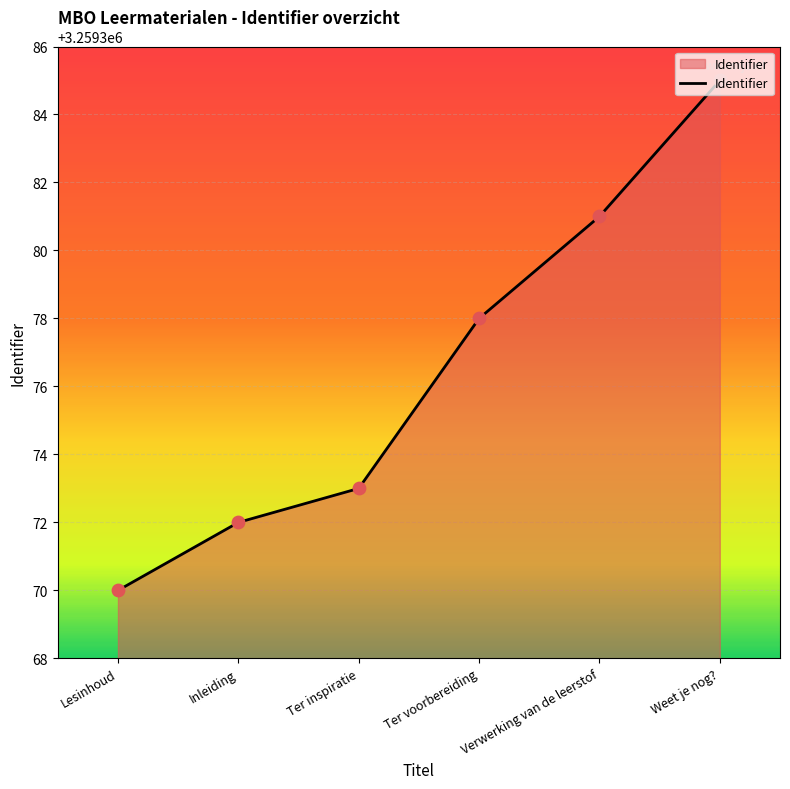

What is the change in value from Lesinhoud to Ter inspiratie?

+3